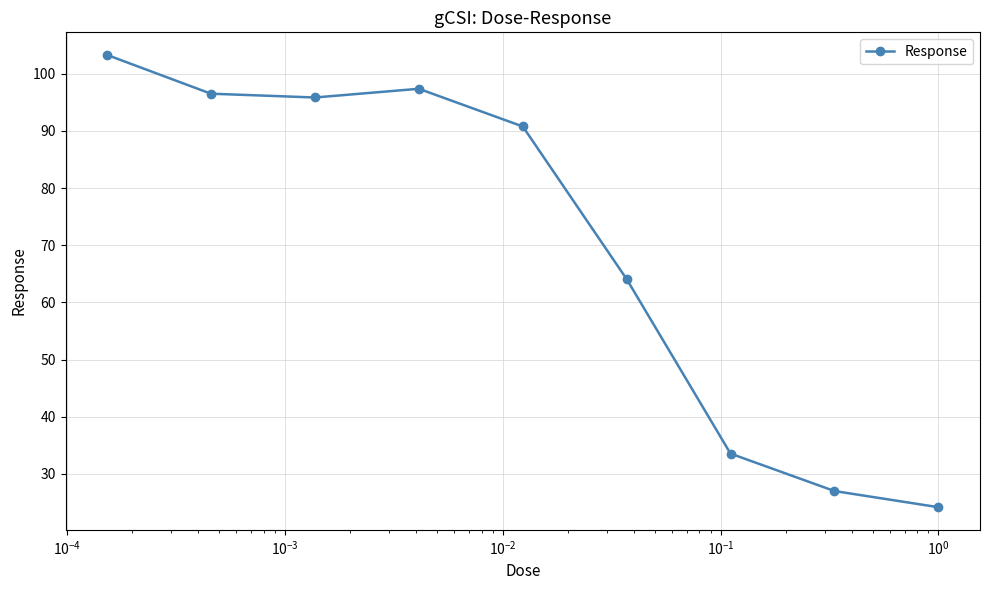

How many points are higher than both their immediate neighbors (excluding endpoints)?

1